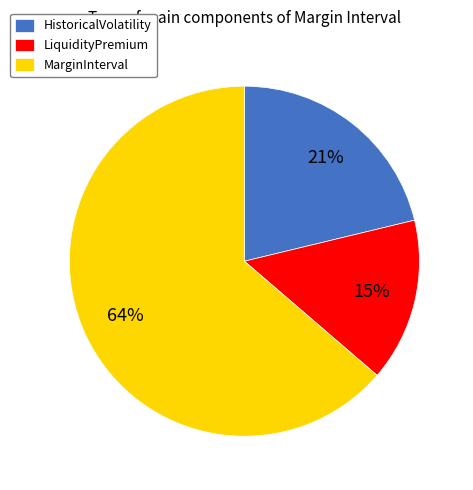

Is MarginInterval the majority of the pie?

Yes